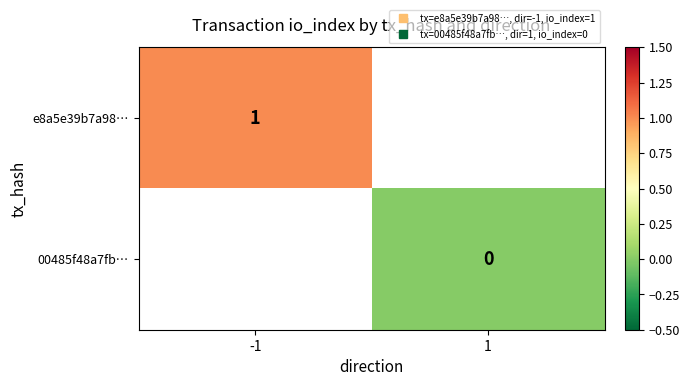

Is the value of 00485f48a7fb… at 1 greater than the value of e8a5e39b7a98… at 1?

No